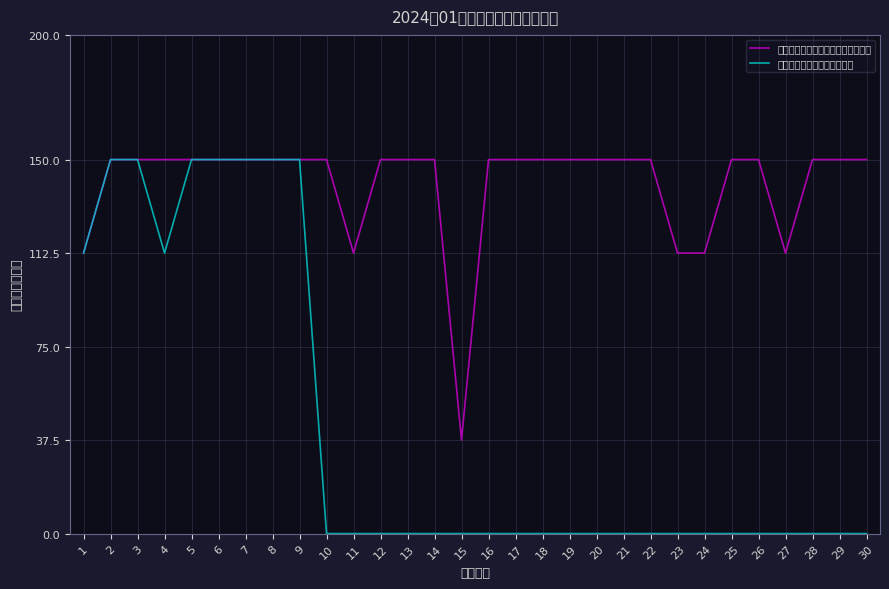

Where is 东莞市松山湖创意拍客照相馆 nearest to the value 75?

1